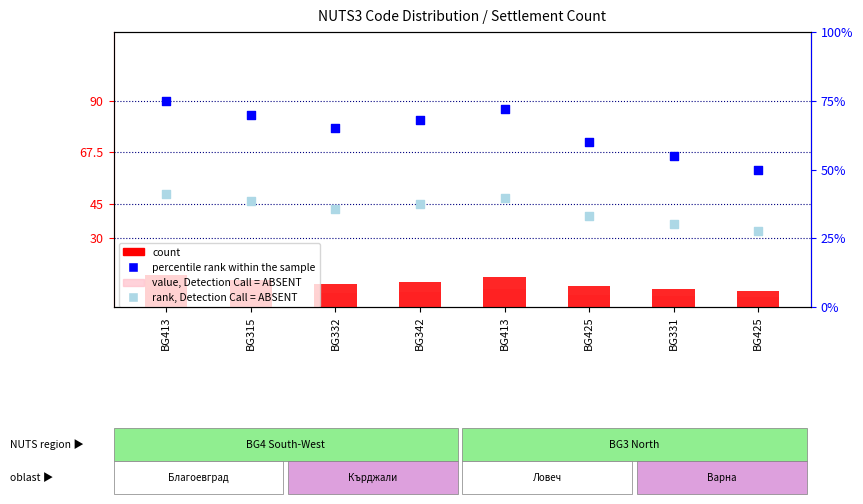

Which series has the widest spread of Y values?

percentile rank within the sample